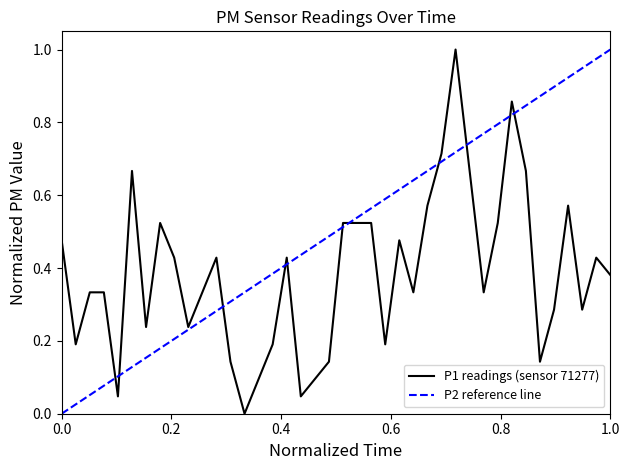

Does the chart have visible grid lines?

No